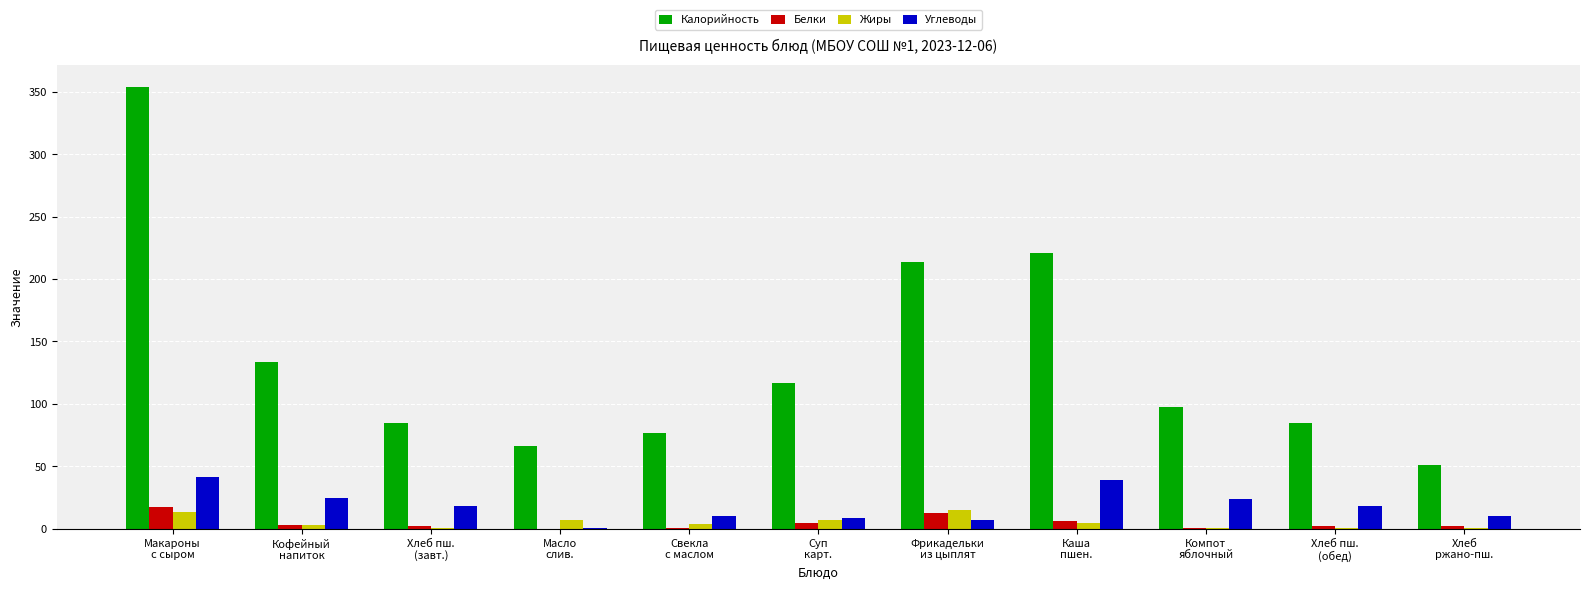

Which series has the largest total across all categories?

Калорийность